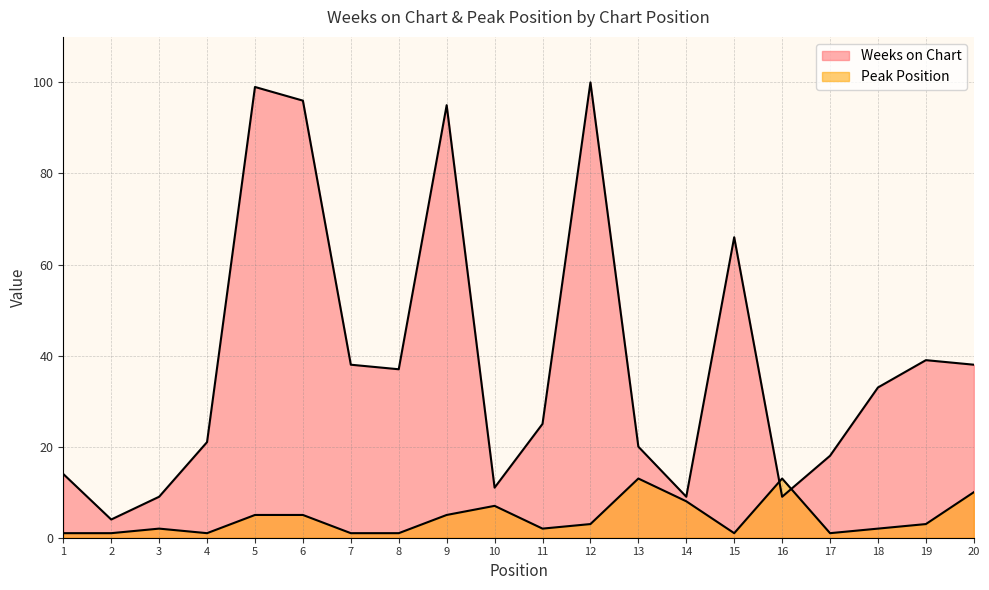

Rank the series at 4 from lowest to highest value.

Peak Position, Weeks on Chart